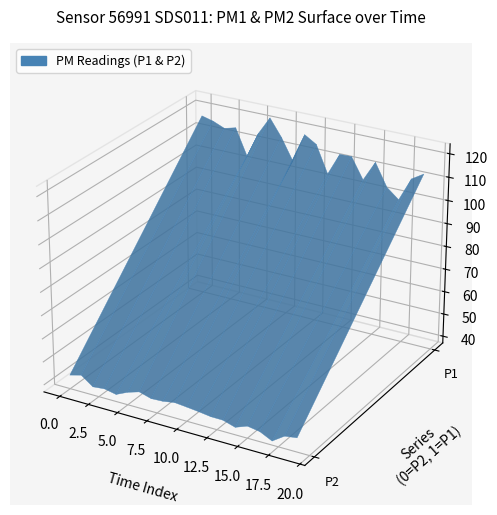

Reading left to right, extract all data points from this chart.

P1: 0=117.0	1=115.7	2=113.7	3=115.0	4=103.6	5=114.7	6=122.5	7=115.1	8=105.9	9=118.4	10=115.3	11=103.6	12=113.2	13=113.3	14=104.4	15=113.1	16=103.4	17=99.2	18=109.3	19=112.5
P2: 0=43.0	1=44.3	2=40.6	3=41.1	4=40.0	5=42.4	6=44.0	7=42.5	8=42.8	9=43.6	10=43.1	11=42.5	12=41.8	13=41.8	14=40.2	15=42.1	16=41.3	17=38.7	18=42.2	19=43.0